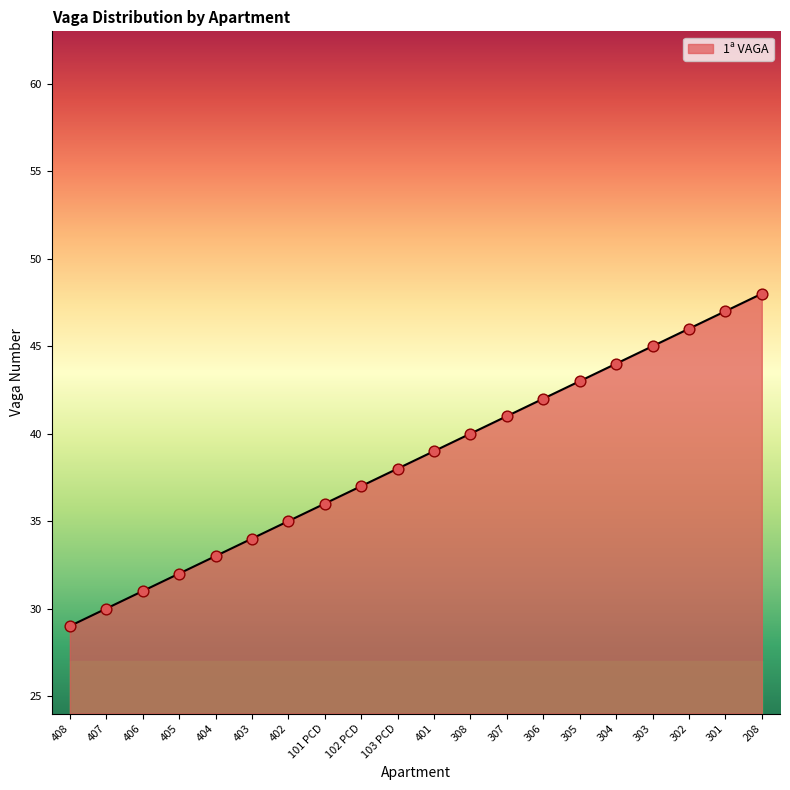

Which has a higher value, 308 or 102 PCD?

308